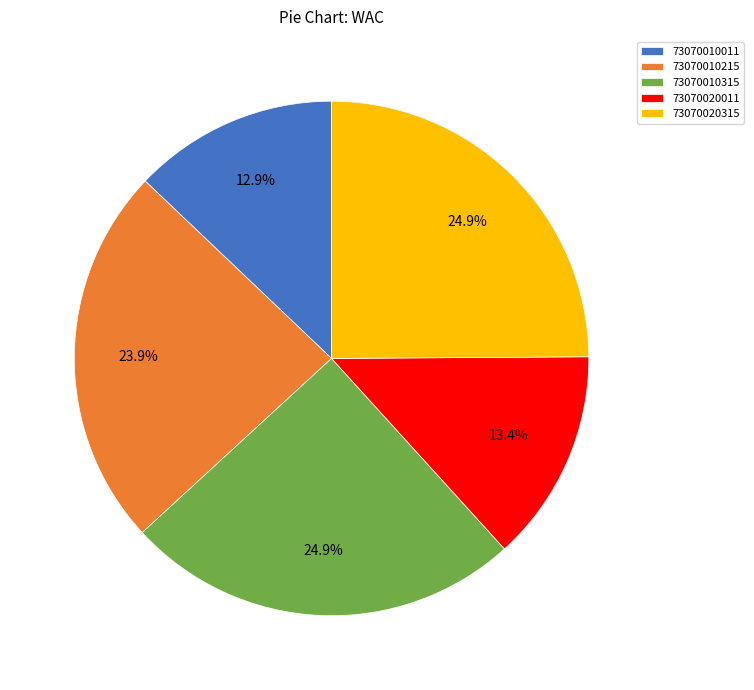

What portion of the pie excludes 73070010011?

87.1%